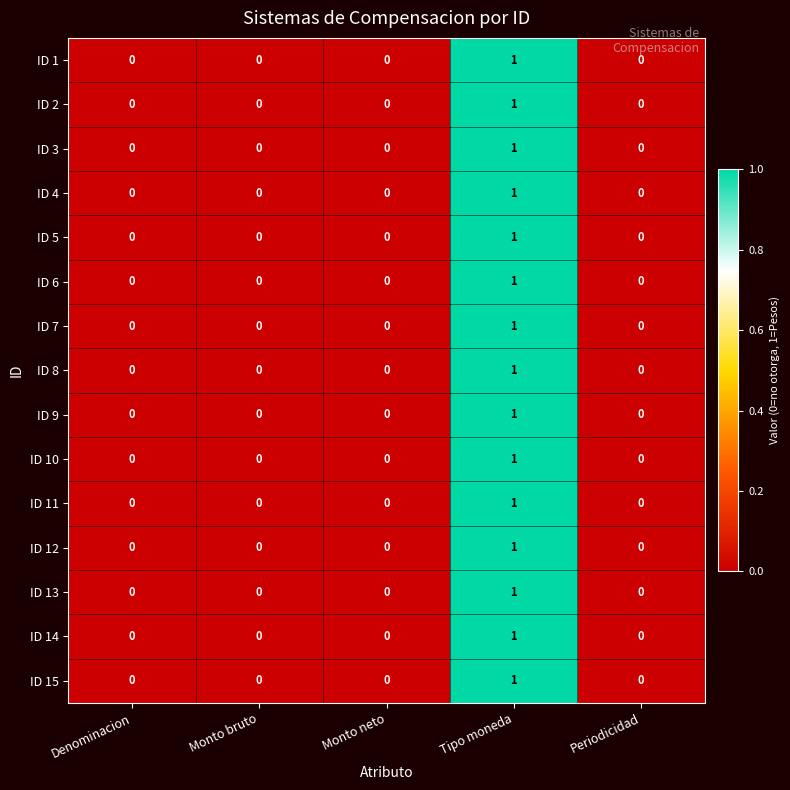

True or false: ID 7 has a value of 0 at Denominacion.

True